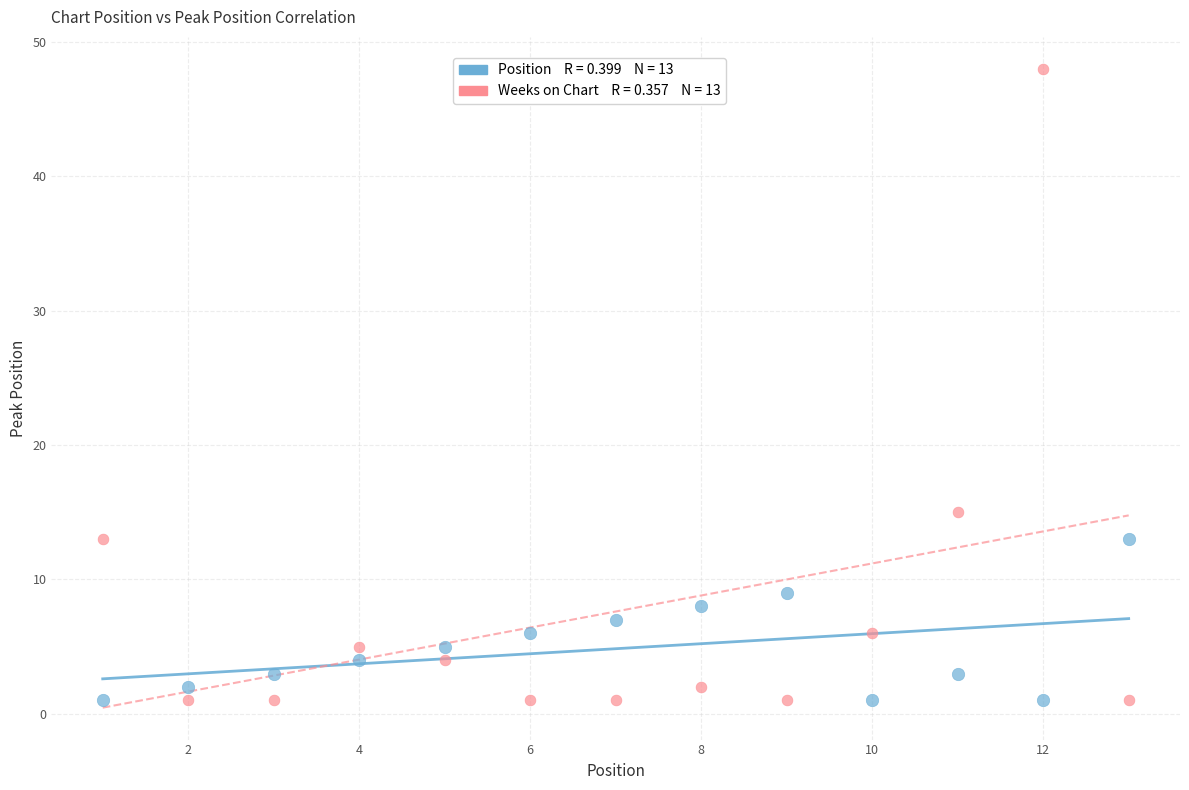

Across all series, what Y value is closest to 24?

15